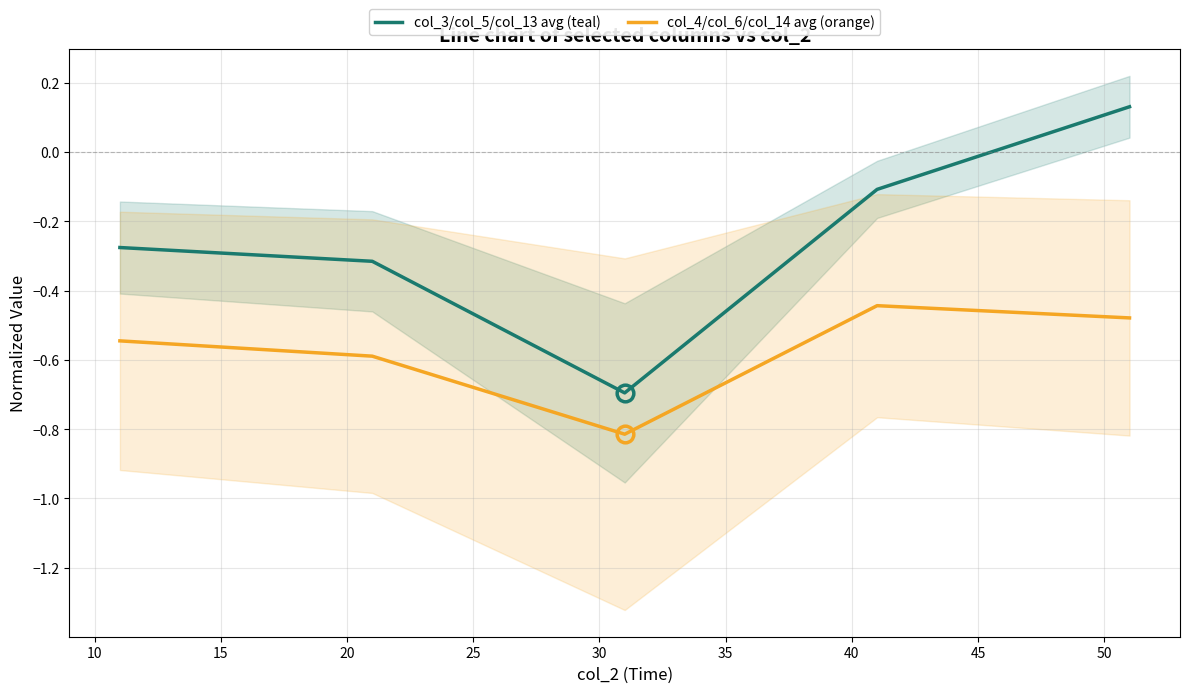

How many series are shown in this chart?

2